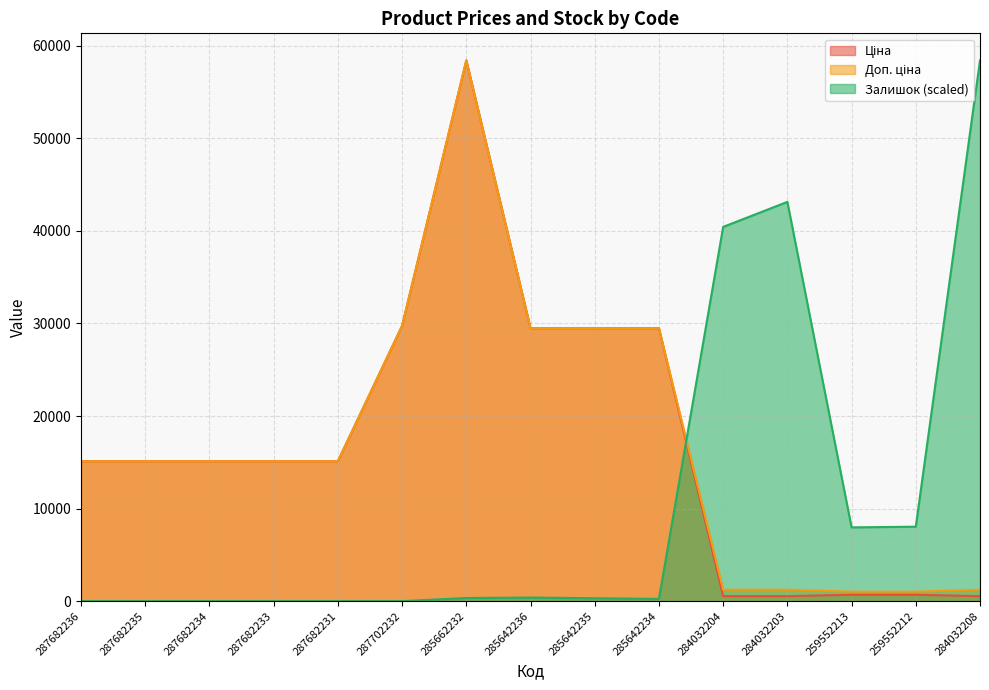

Reading left to right, extract all data points from this chart.

Ціна: 15120.0	15120.0	15120.0	15120.0	15120.0	29747.2	58426.5	29491.5	29491.5	29491.5	539.0	539.0	693.7	693.7	539.0
Доп. ціна: 15120.0	15120.0	15120.0	15120.0	15120.0	29747.2	58426.5	29491.5	29491.5	29491.5	1235.4	1235.4	1024.6	1024.6	1235.4
Залишок: 0.0	0.0	0.0	0.0	0.0	0.0	338.1	386.5	314.0	241.5	40432.4	43137.6	7970.5	8043.0	58426.5